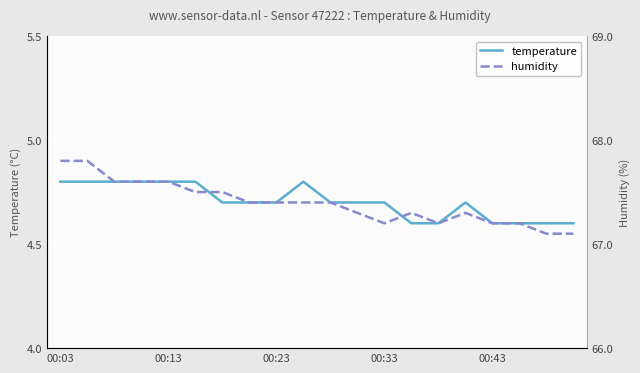

Rank the series at 17 from lowest to highest value.

temperature, humidity